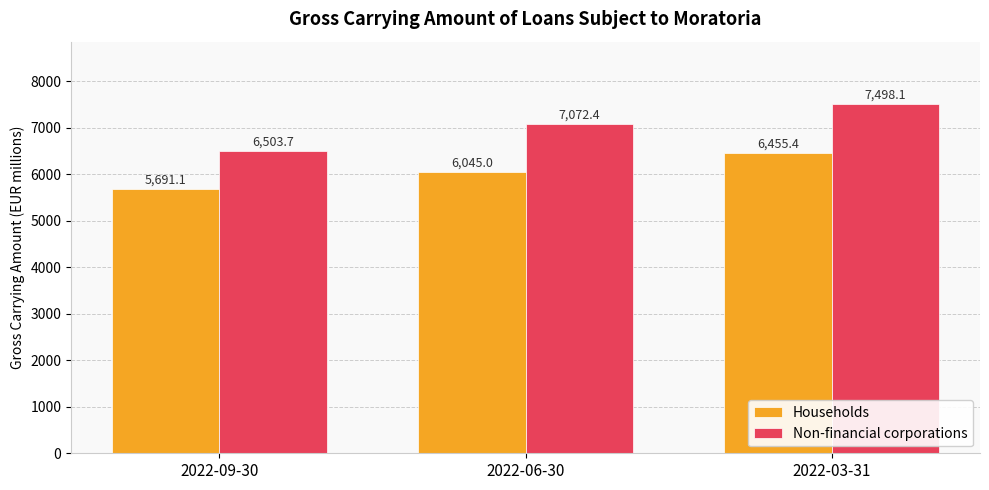

Where is Households nearest to the value 6073?

2022-06-30